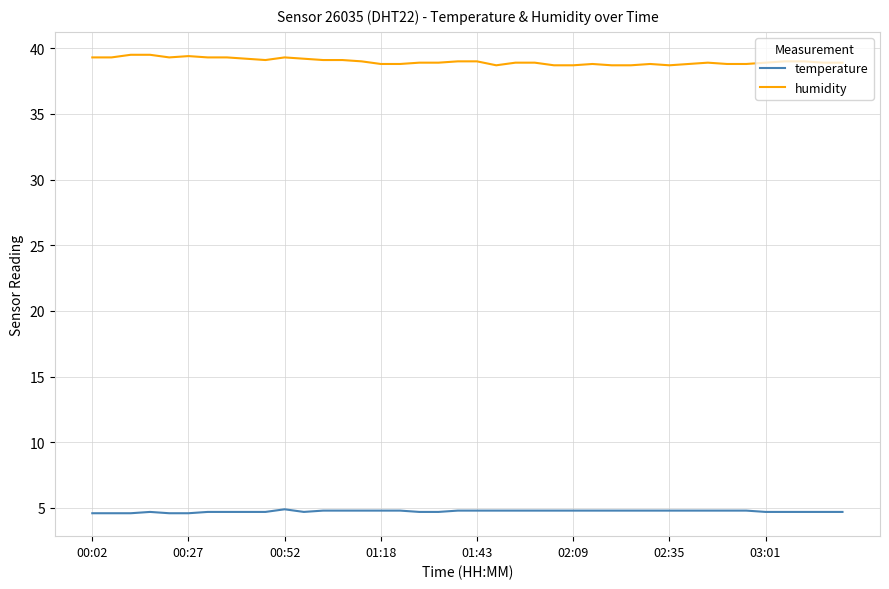

What is the smallest value displayed?

4.6